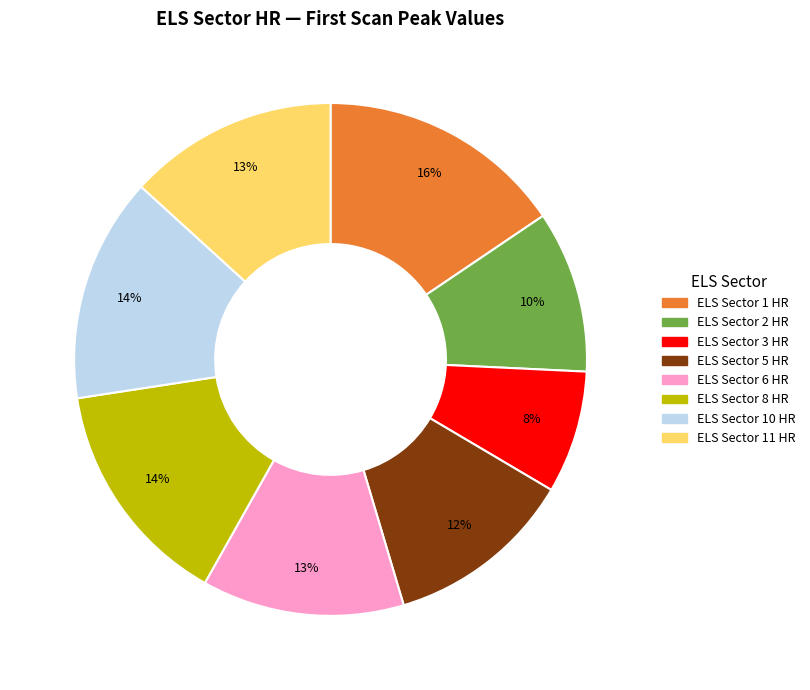

Count the number of slices in the pie.

8